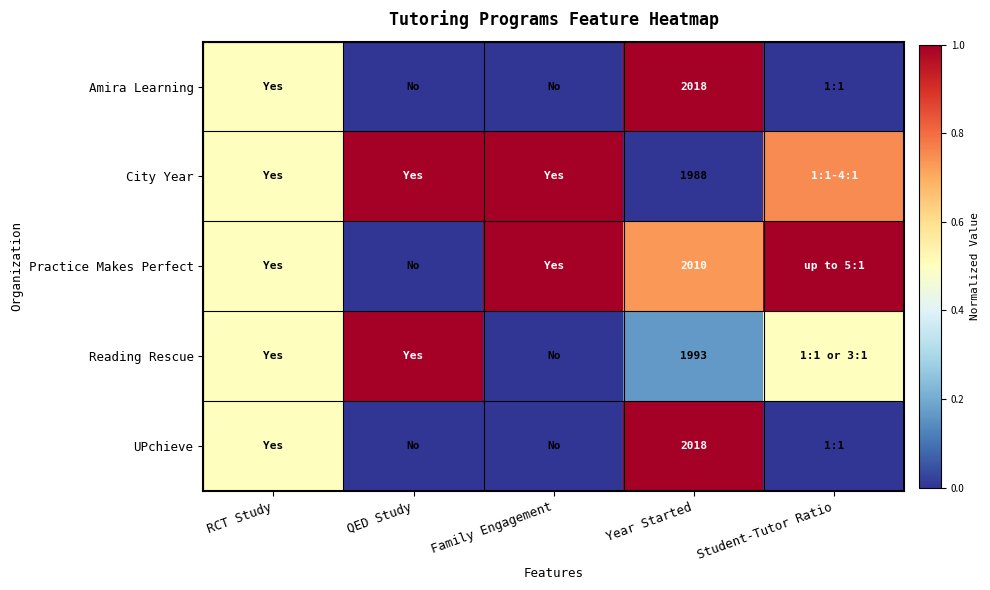

The Practice Makes Perfect series shows 1.8 at Family Engagement. True or false?

False